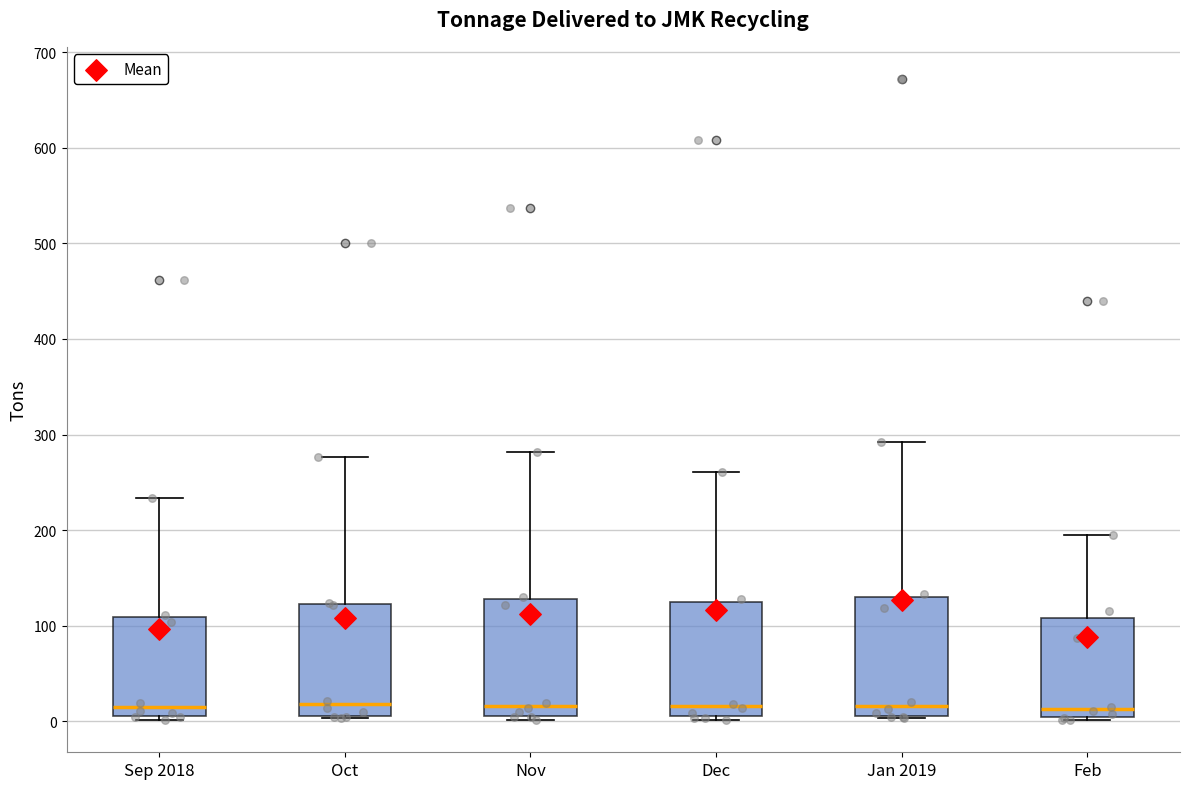

Where is the upper edge of the box for Oct on the y-axis? The values are not printed on the chart, so give them approximately, as read against the axis.

120